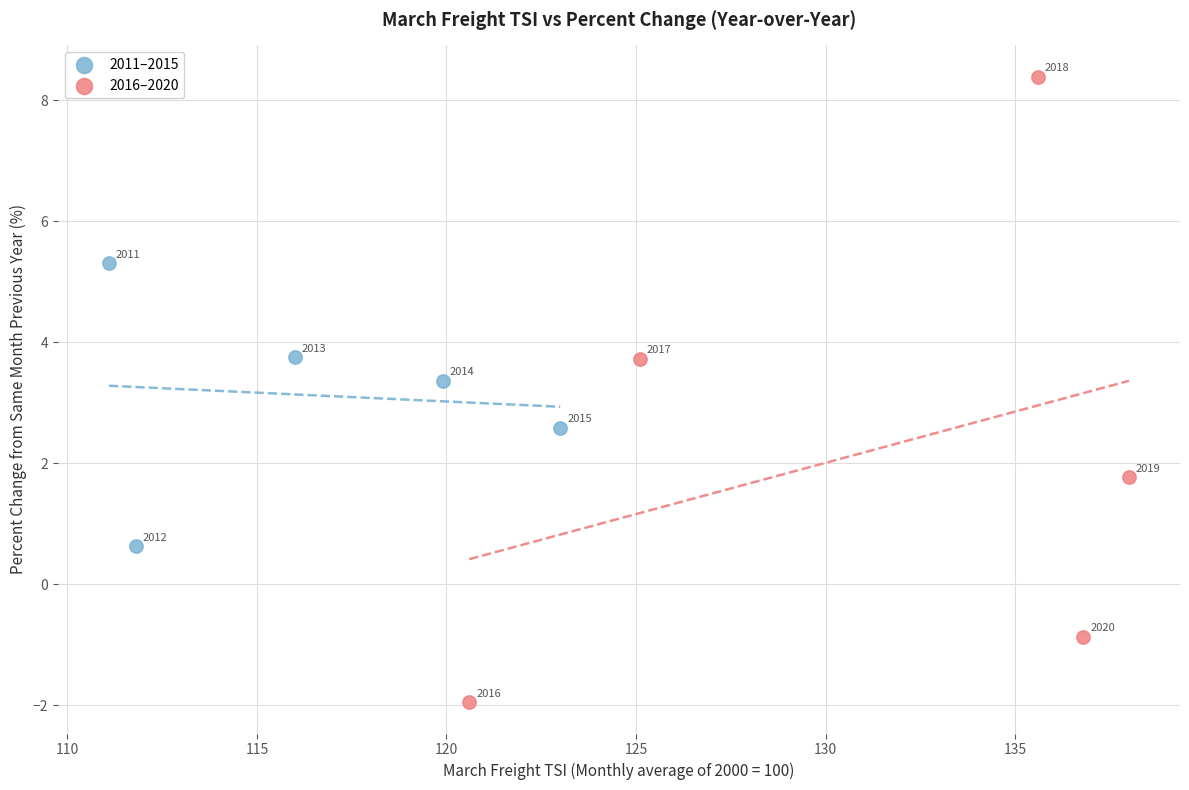

Which series contains the lowest Y value?

2016–2020